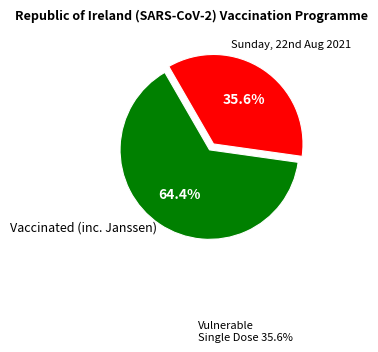

Is there a majority slice in this chart?

Yes